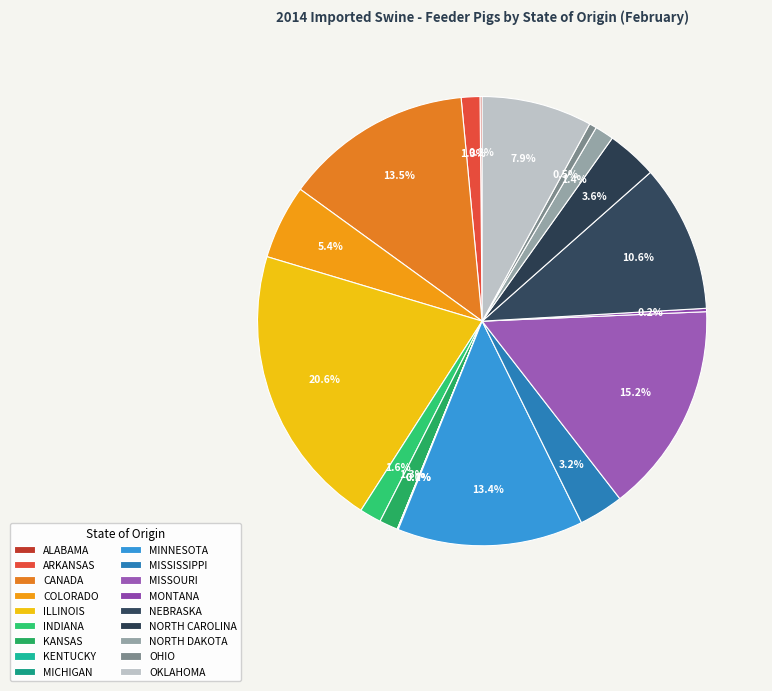

Which slice is the largest?

ILLINOIS